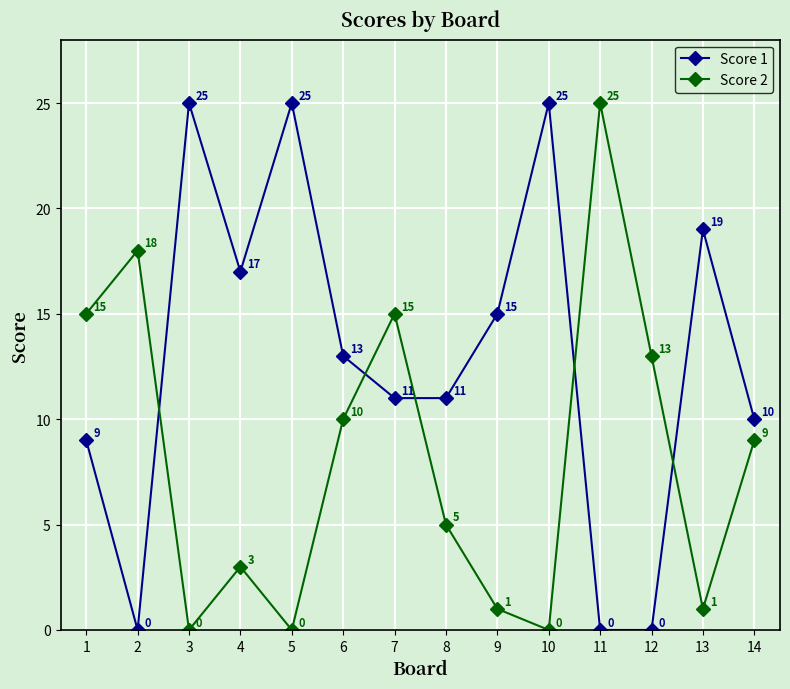

The Score 2 series shows 1 at 9. True or false?

True